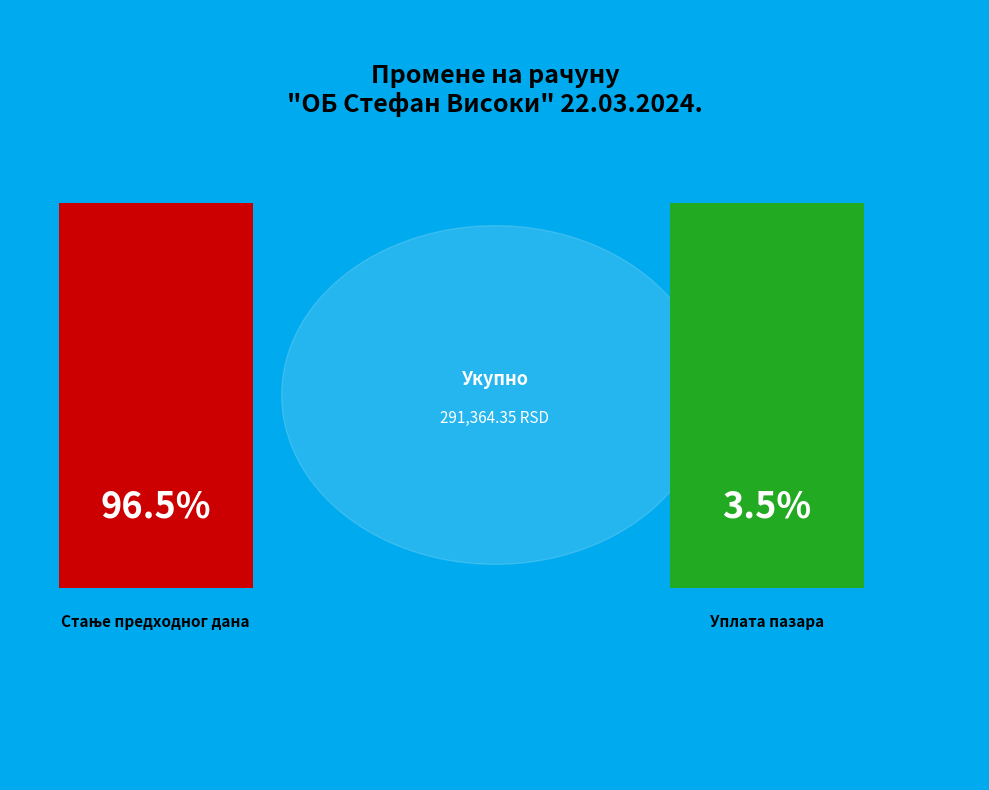

The Уплата пазара slice represents 15% of the pie. True or false?

False